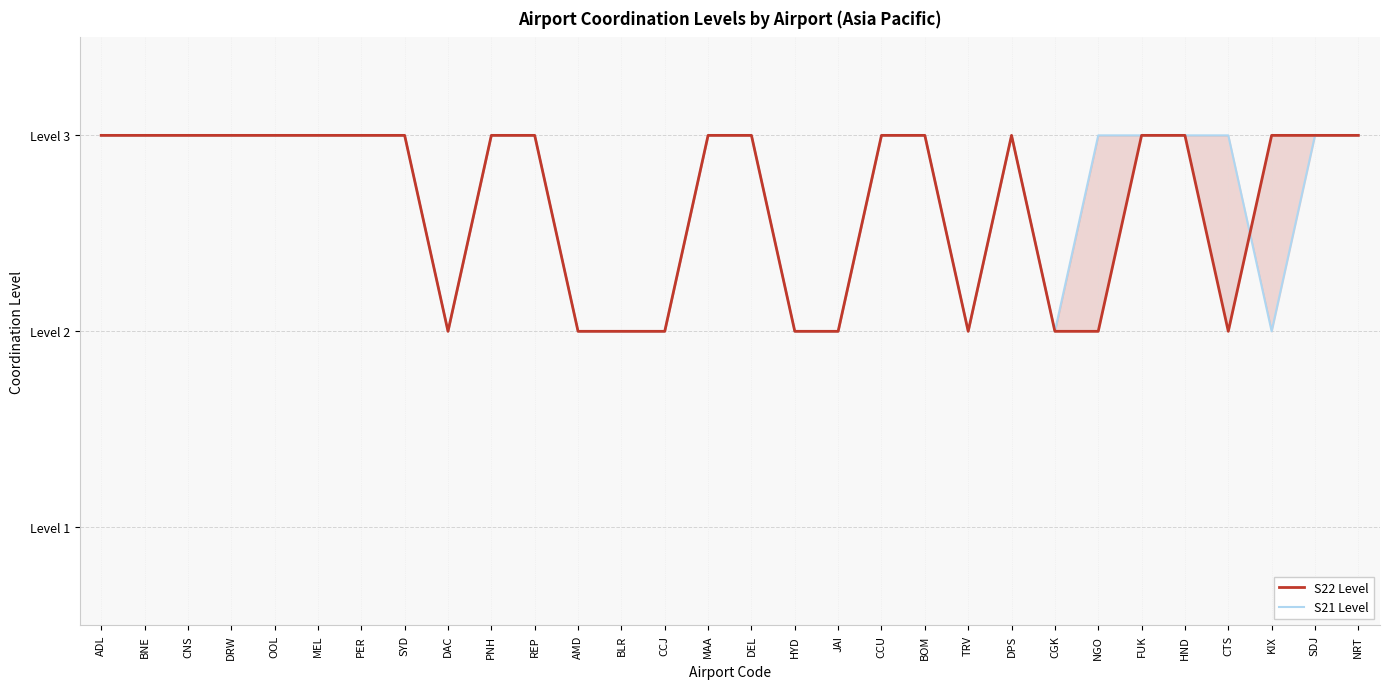

Reading right to left, extract all data points from this chart.

S22 Level: 3	3	3	2	3	3	2	2	3	2	3	3	2	2	3	3	2	2	2	3	3	2	3	3	3	3	3	3	3	3
S21 Level: 3	3	2	3	3	3	3	2	3	2	3	3	2	2	3	3	2	2	2	3	3	2	3	3	3	3	3	3	3	3